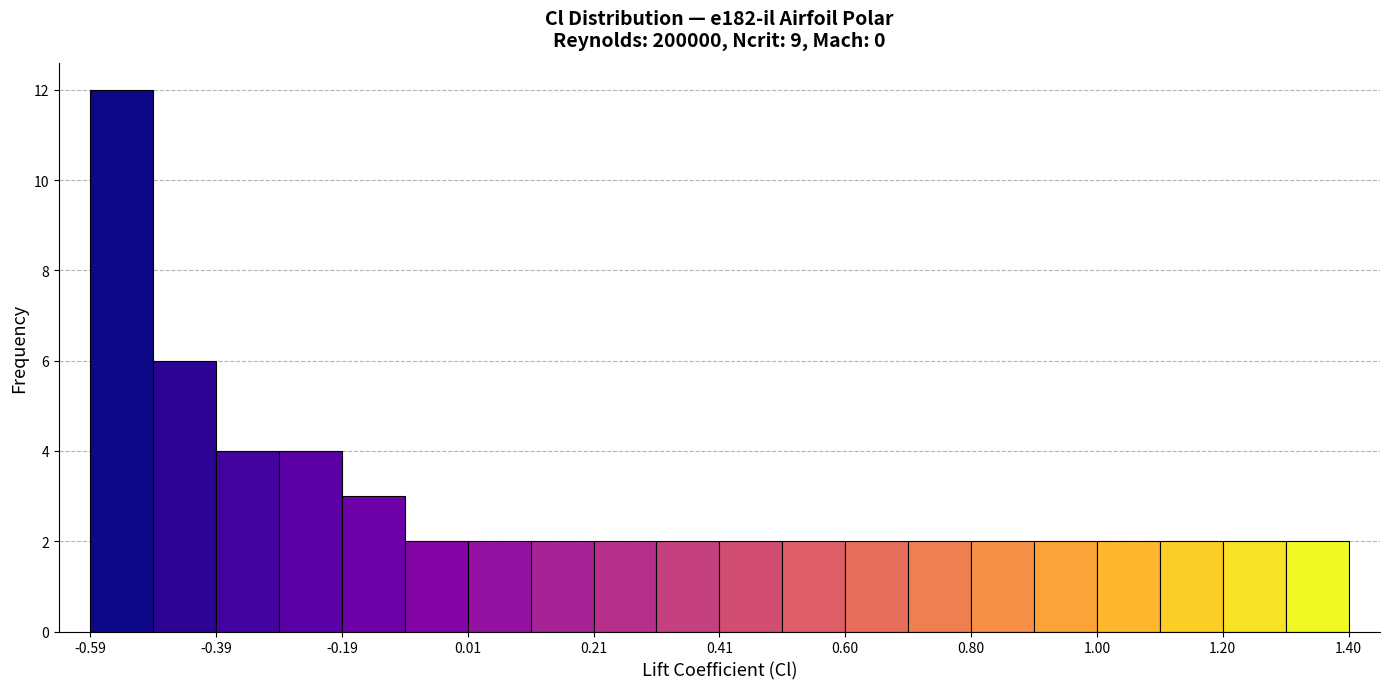

Which range on the x-axis has the tallest bar?

-0.58 to -0.48